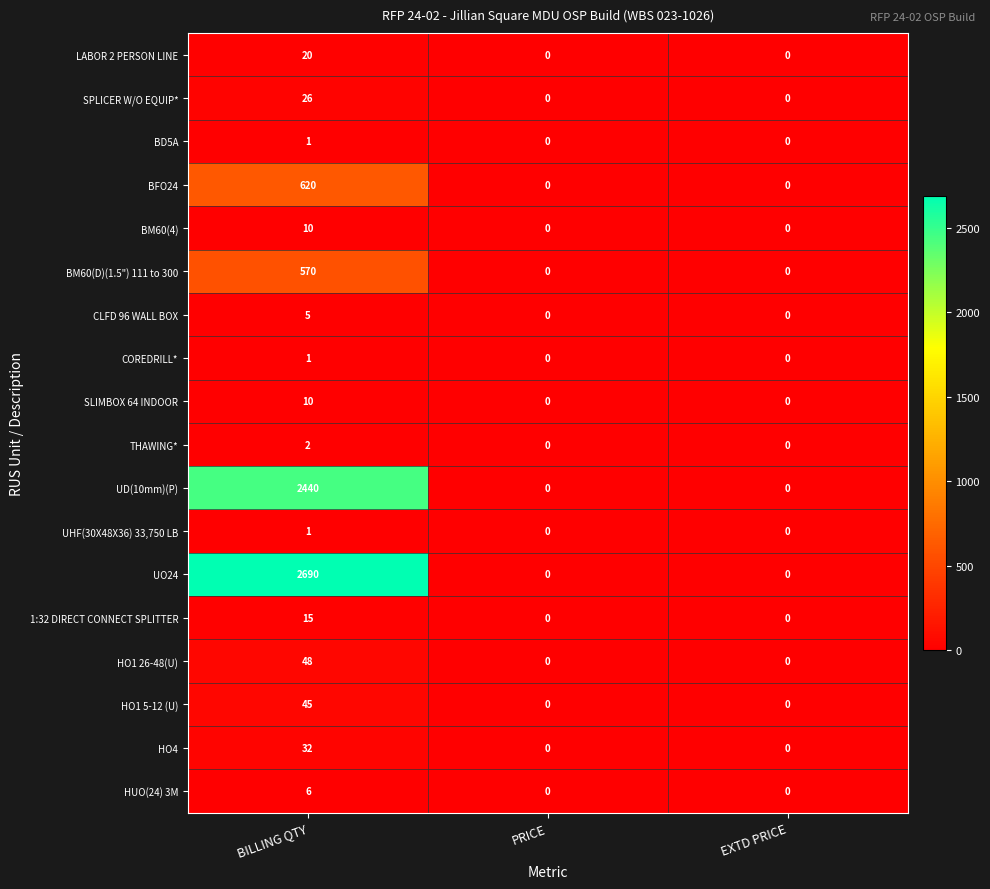

Which series has the largest total across all categories?

UO24